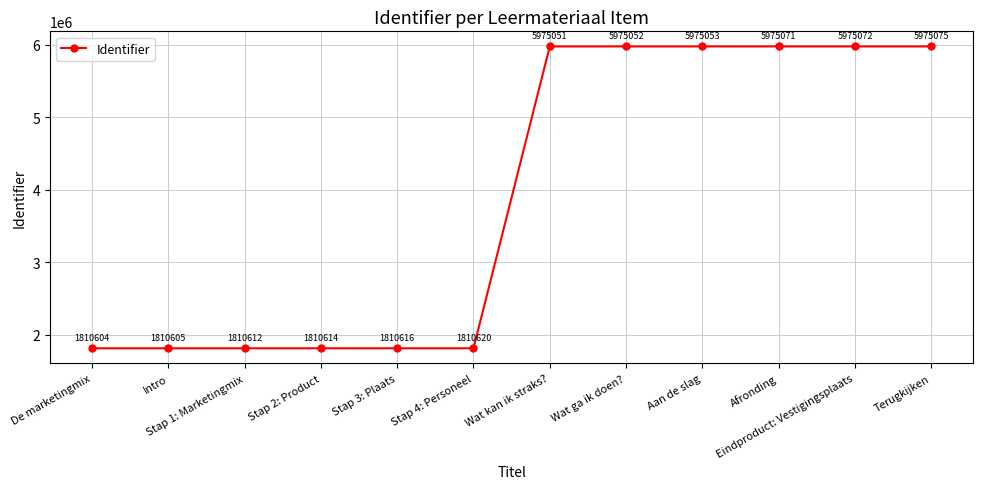

At which label is the value closest to 3892839?

Wat kan ik straks?